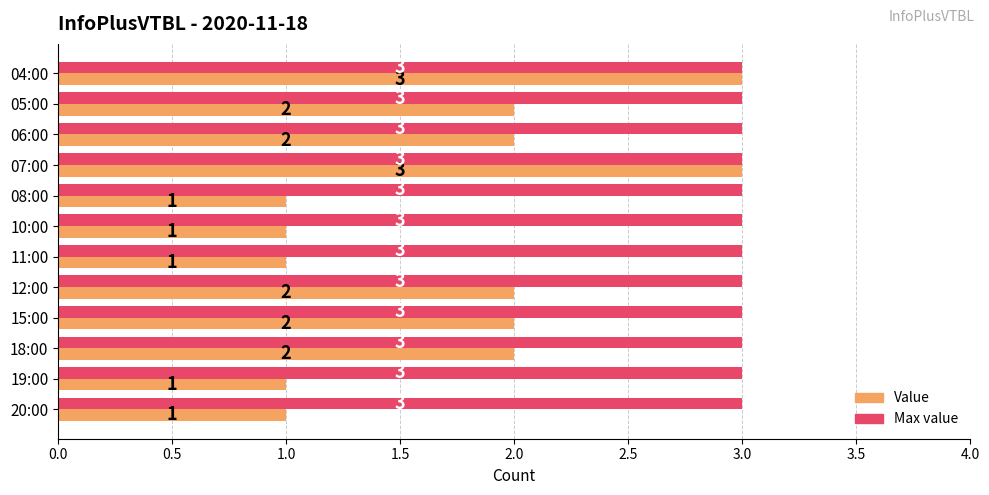

What is the total value across all series at 10:00?

4